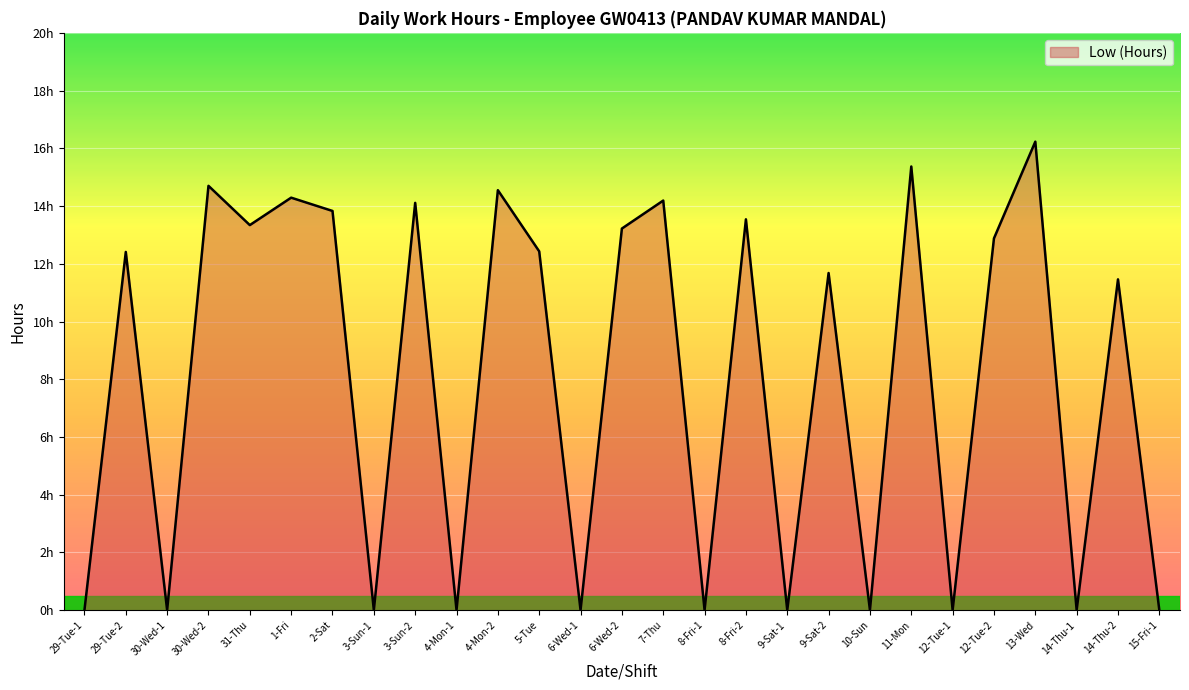

At which category does the data reach its first local peak?

29-Tue-2